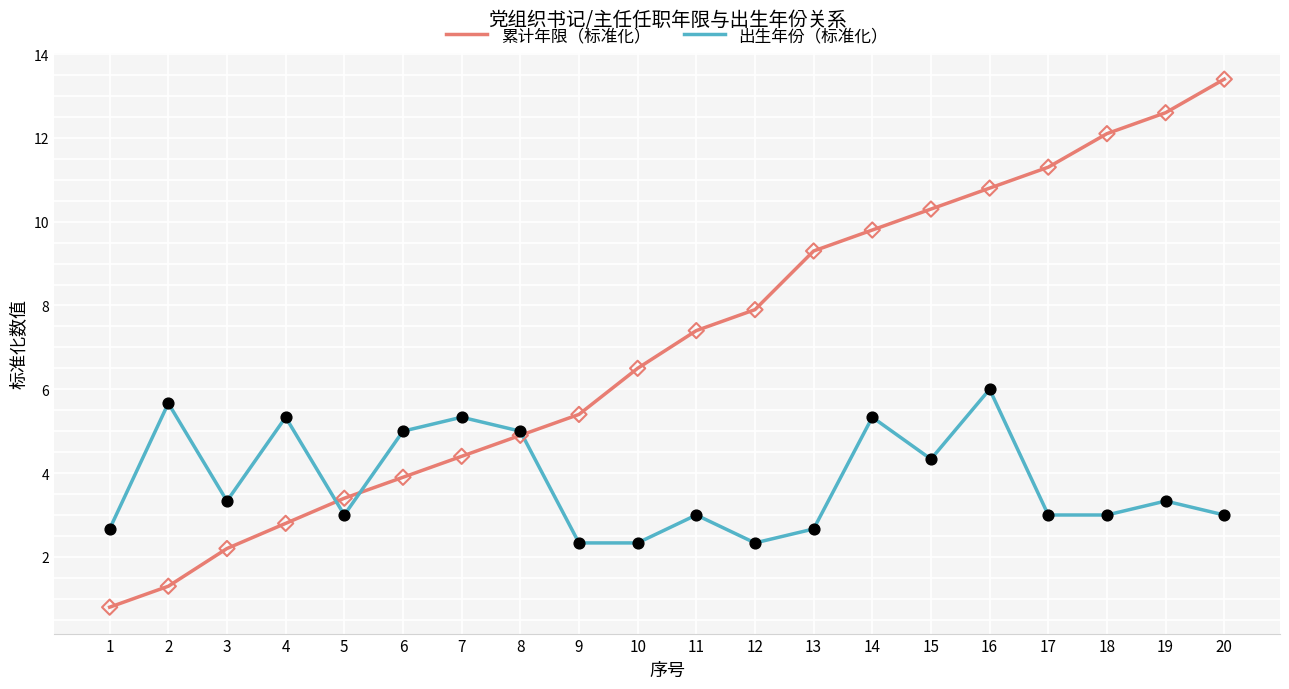

Which series has the widest spread of values?

累计年限（标准化）